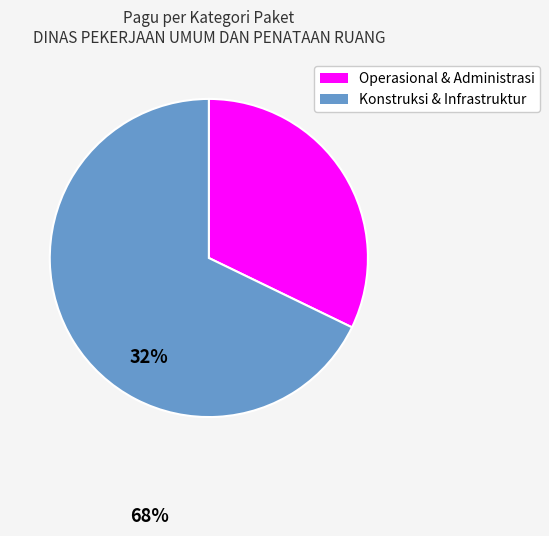

Is there any slice that represents more than half of the pie?

Yes